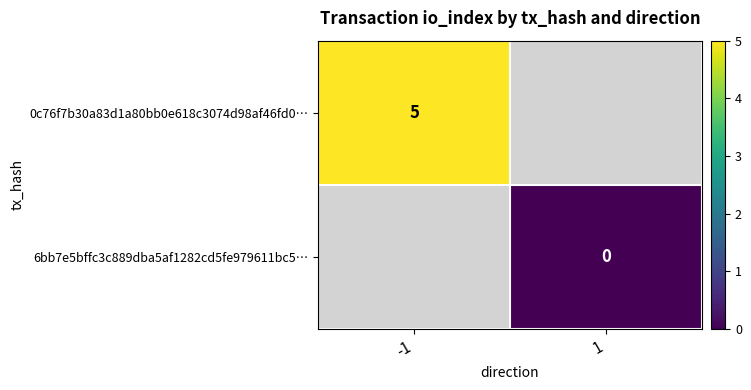

The value of 0c76f7b30a83d1a80bb0e618c3074d98af46fd0… at -1 is 3. True or false?

False